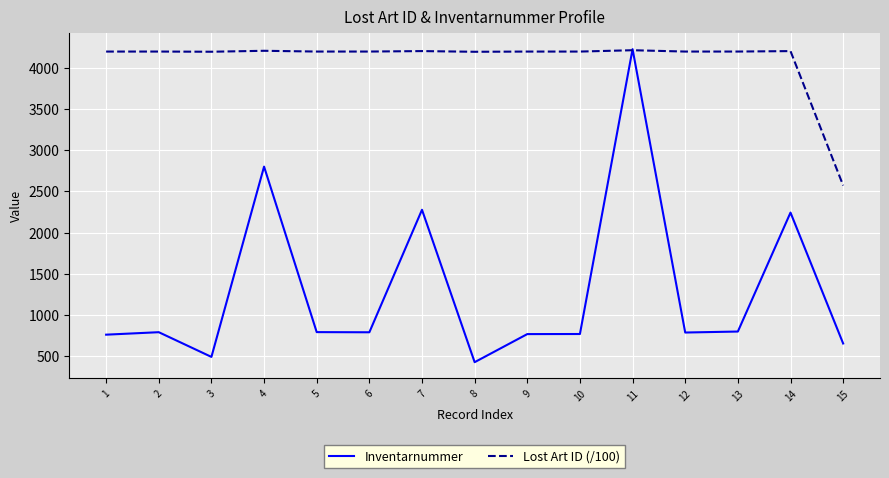

How many intersections are there between Inventarnummer and Lost Art ID (/100)?

2